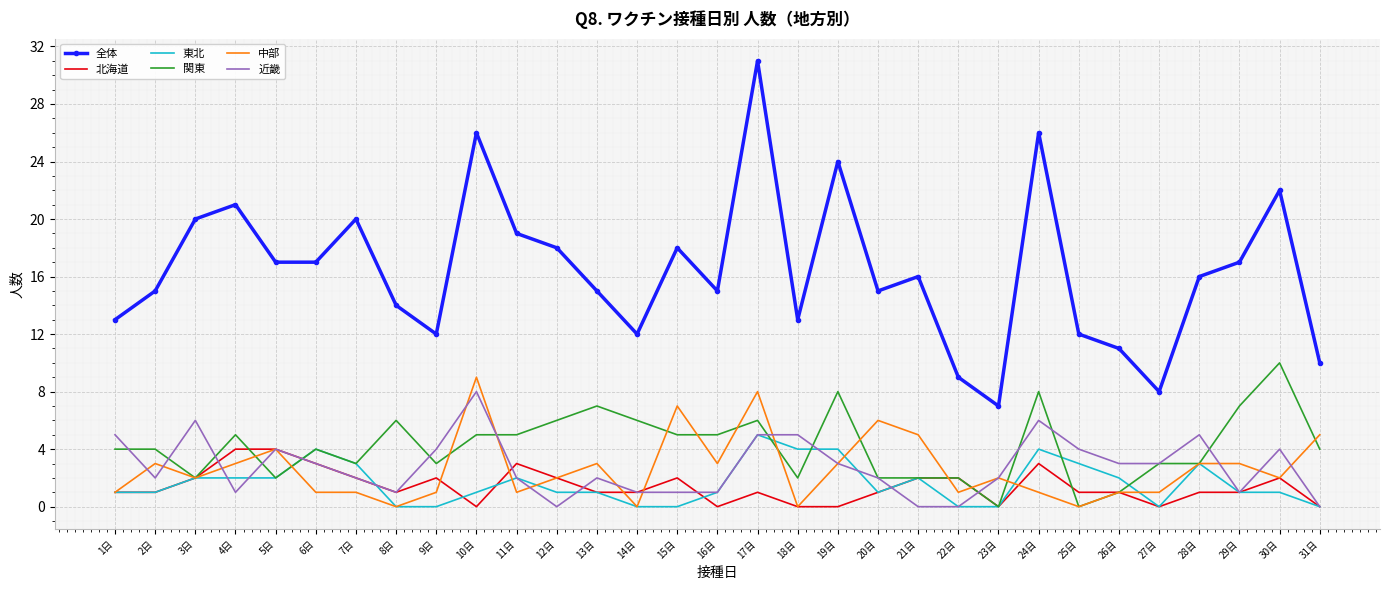

Is the value of 北海道 at 15日 greater than the value of 東北 at 23日?

Yes